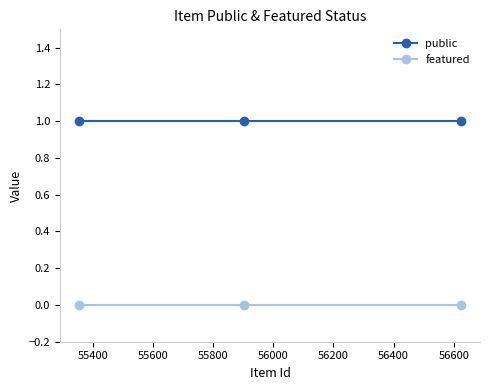

Rank the series by their average value, from lowest to highest.

featured, public